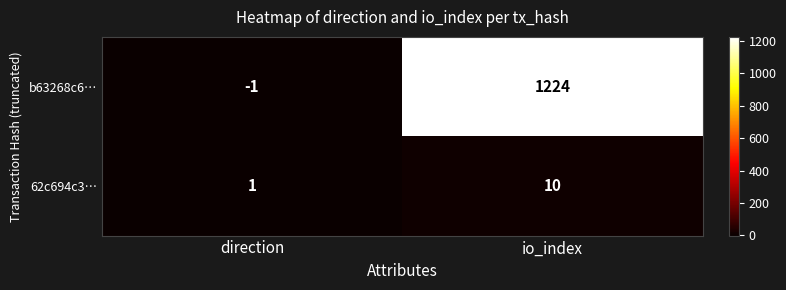

The 62c694c3… series shows 1 at direction. True or false?

True